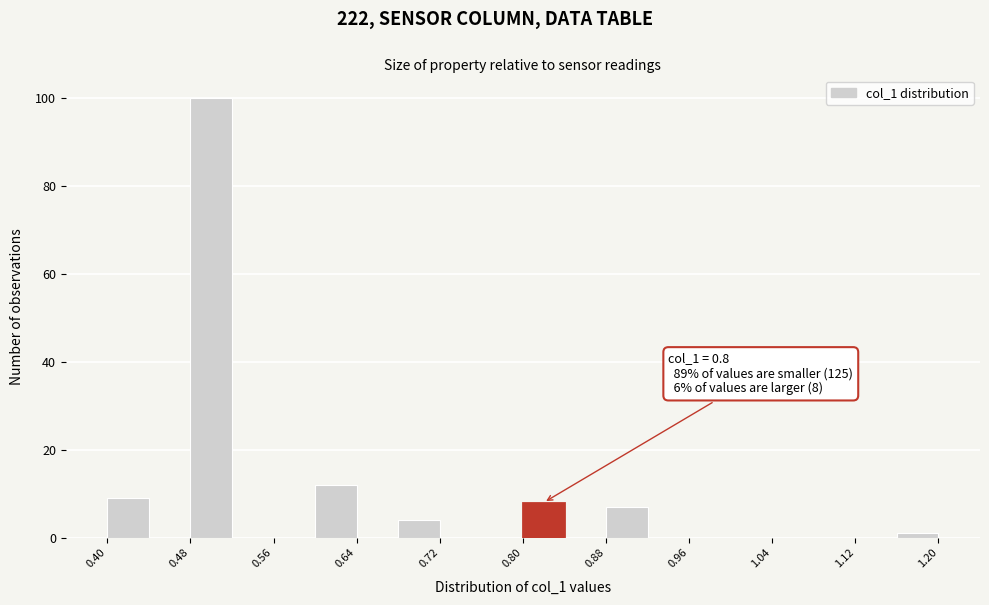

Over which range of the x-axis is the bar tallest?

0.48 to 0.52